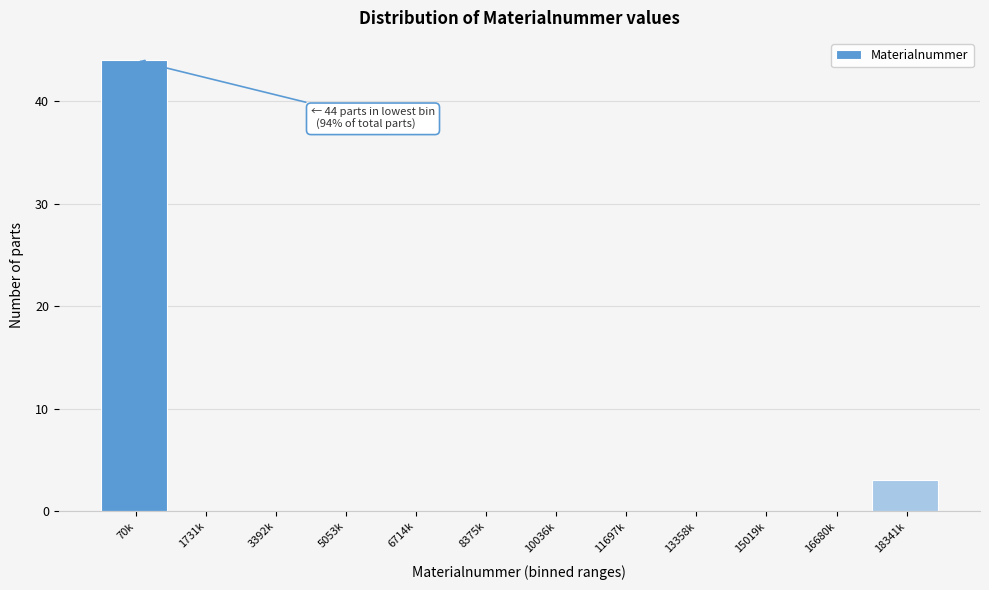

Reading right to left, what are all the values shown in this chart?

18341k=3	16680k=0	15019k=0	13358k=0	11697k=0	10036k=0	8375k=0	6714k=0	5053k=0	3392k=0	1731k=0	70k=44